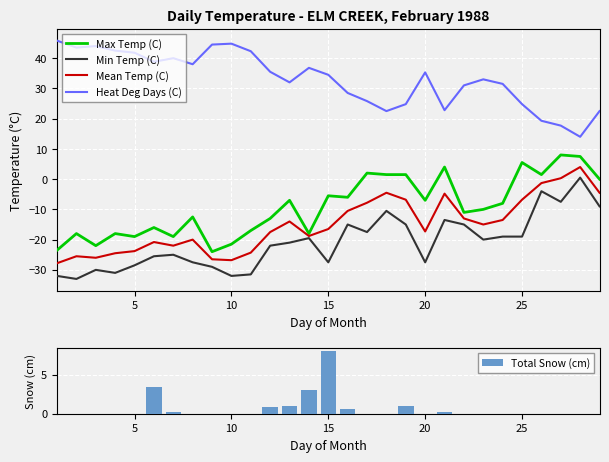

Reading left to right, extract all data points from this chart.

Max Temp (C): -23.5	-18.0	-22.0	-18.0	-19.0	-16.0	-19.0	-12.5	-24.0	-21.5	-17.0	-13.0	-7.0	-18.0	-5.5	-6.0	2.0	1.5	1.5	-7.0	4.0	-11.0	-10.0	-8.0	5.5	1.5	8.0	7.5	0.0
Min Temp (C): -32.0	-33.0	-30.0	-31.0	-28.5	-25.5	-25.0	-27.5	-29.0	-32.0	-31.5	-22.0	-21.0	-19.5	-27.5	-15.0	-17.5	-10.5	-15.0	-27.5	-13.5	-15.0	-20.0	-19.0	-19.0	-4.0	-7.5	0.5	-9.0
Mean Temp (C): -27.8	-25.5	-26.0	-24.5	-23.8	-20.8	-22.0	-20.0	-26.5	-26.8	-24.3	-17.5	-14.0	-18.8	-16.5	-10.5	-7.8	-4.5	-6.8	-17.3	-4.8	-13.0	-15.0	-13.5	-6.8	-1.3	0.3	4.0	-4.5
Heat Deg Days (C): 45.8	43.5	44.0	42.5	41.8	38.8	40.0	38.0	44.5	44.8	42.3	35.5	32.0	36.8	34.5	28.5	25.8	22.5	24.8	35.3	22.8	31.0	33.0	31.5	24.8	19.3	17.7	14.0	22.5
Total Snow (cm): 0.0	0.0	0.0	0.0	0.0	3.4	0.2	0.0	0.0	0.0	0.0	0.8	1.0	3.0	8.0	0.6	0.0	0.0	1.0	0.0	0.2	0.0	0.0	0.0	0.0	0.0	0.0	0.0	0.0